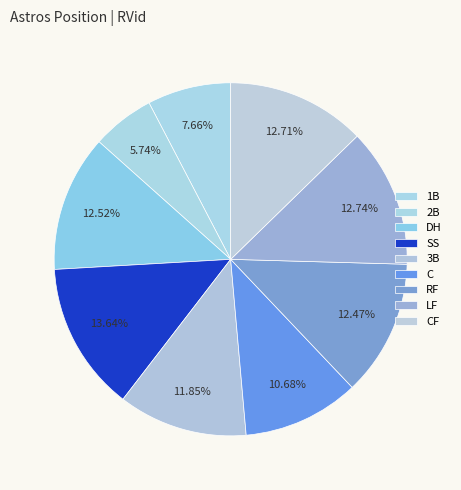

What percentage is the SS slice, to the nearest percent?

14%